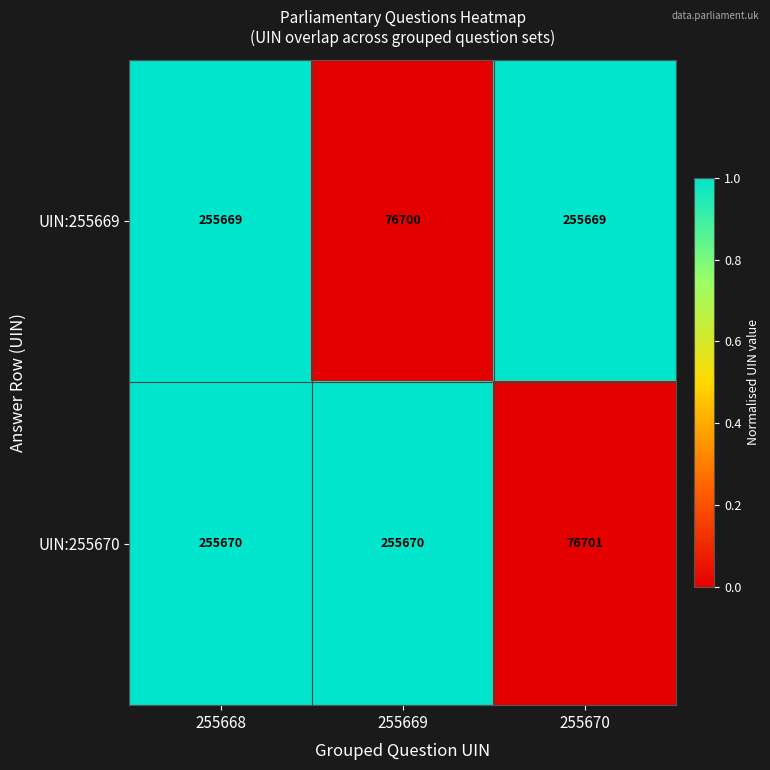

Rank the series by their maximum value, from lowest to highest.

UIN:255669, UIN:255670